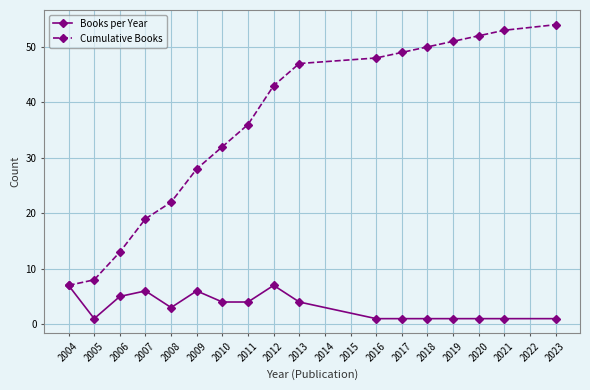

Reading left to right, what are all the values shown in this chart?

Books per Year: 7	1	5	6	3	6	4	4	7	4	1	1	1	1	1	1	1
Cumulative Books: 7	8	13	19	22	28	32	36	43	47	48	49	50	51	52	53	54